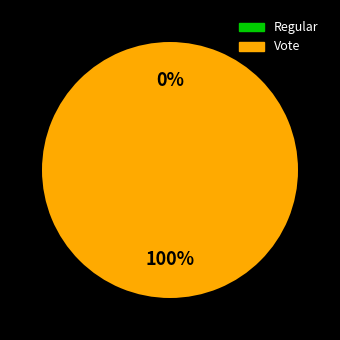

Does Regular represent more than half of the total?

No